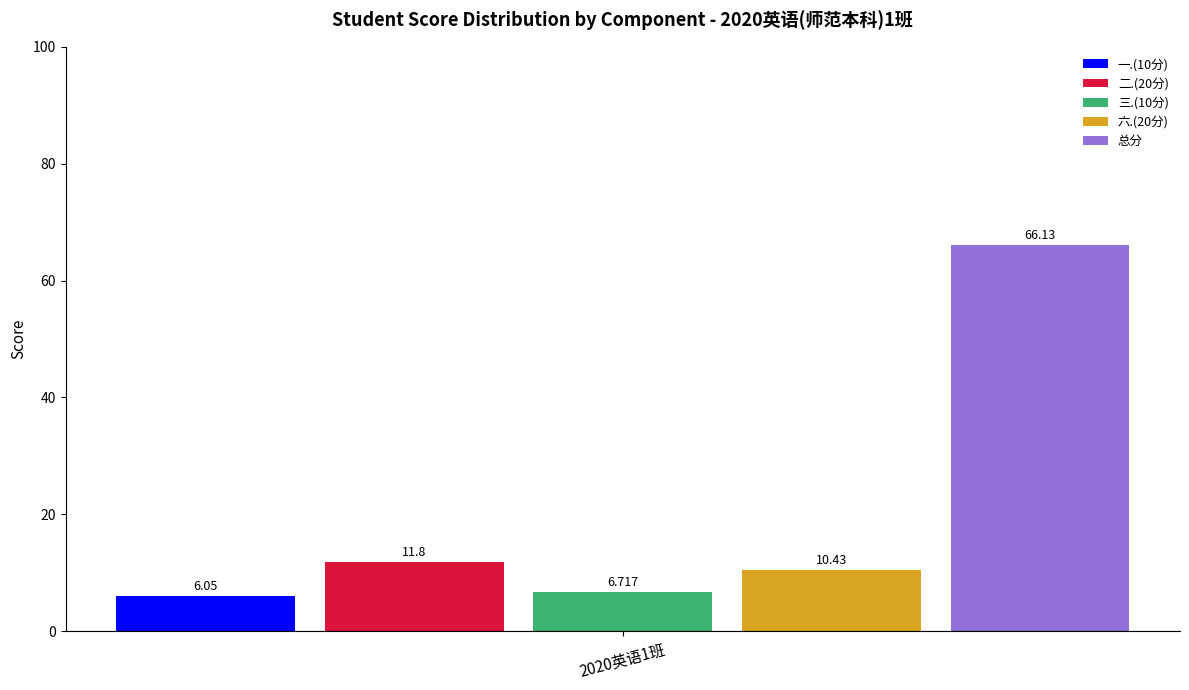

What are all the series names shown in the legend?

一.(10分), 二.(20分), 三.(10分), 六.(20分), 总分